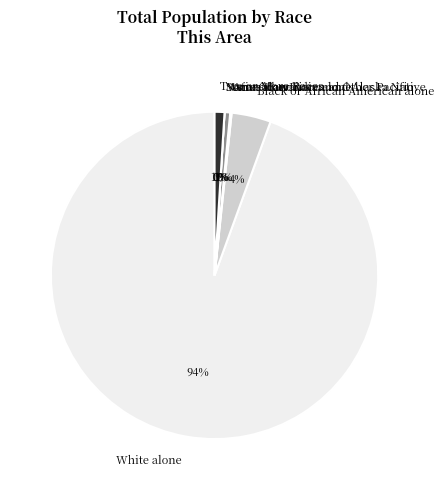

Which category accounts for the majority?

White alone